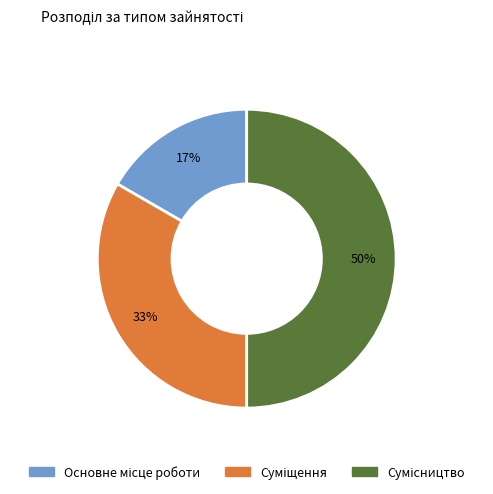

To the nearest percent, what is the average slice percentage?

33%